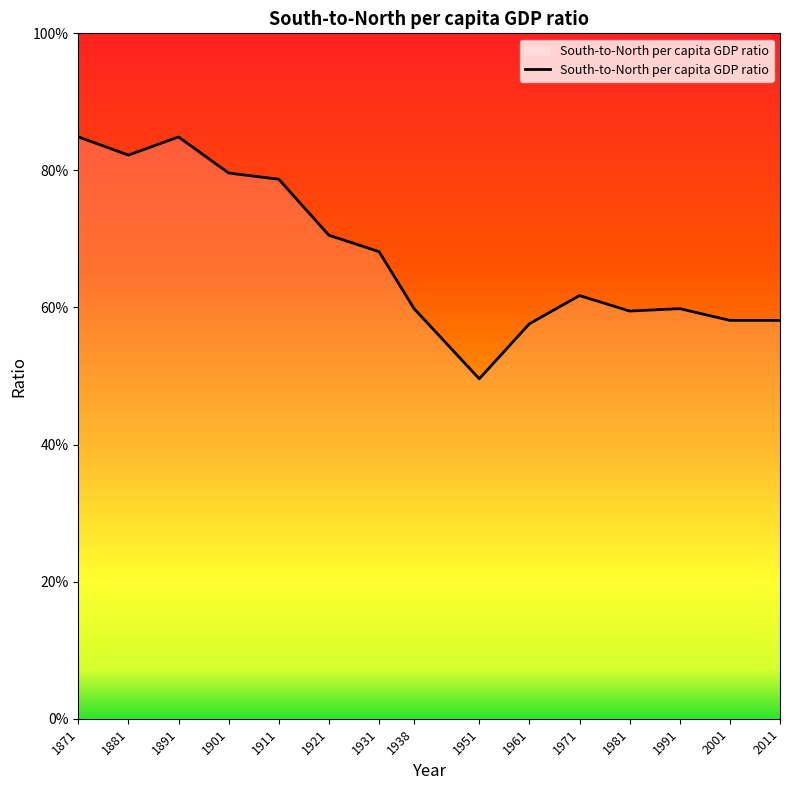

Does the chart have visible grid lines?

No